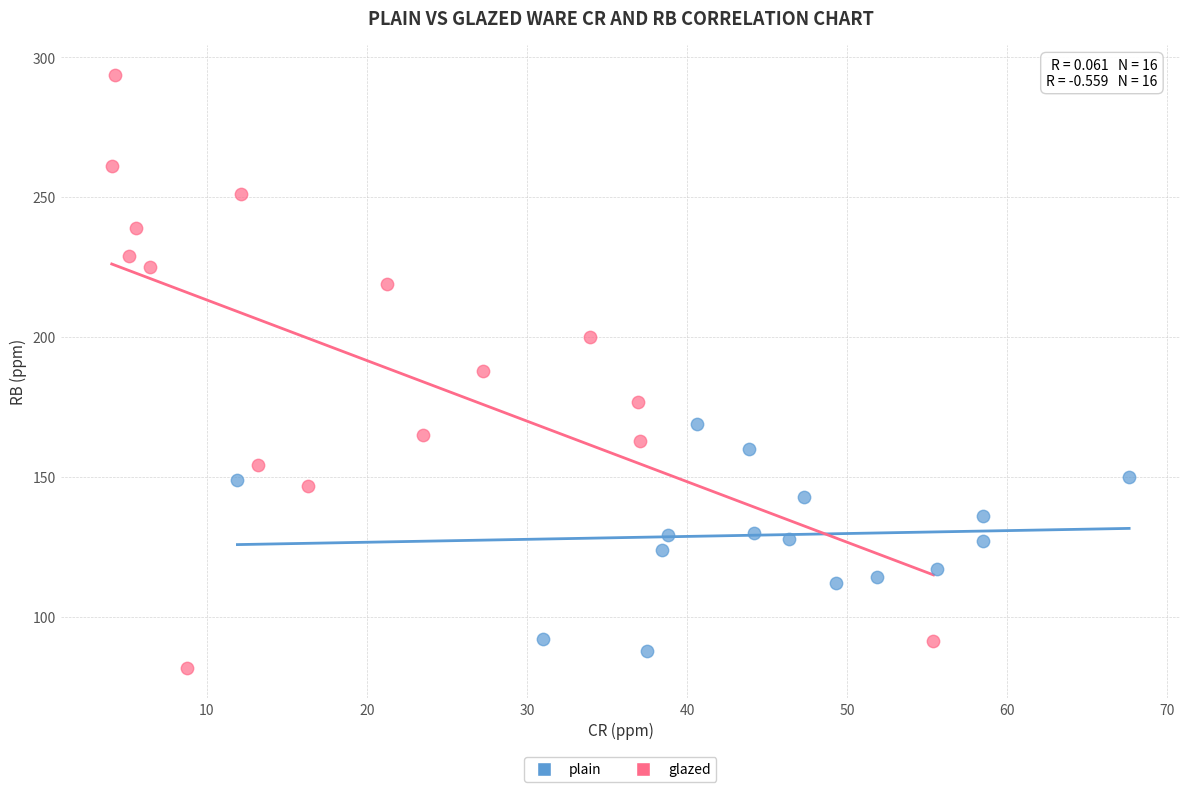

Which series has the largest Y range (max minus min)?

glazed